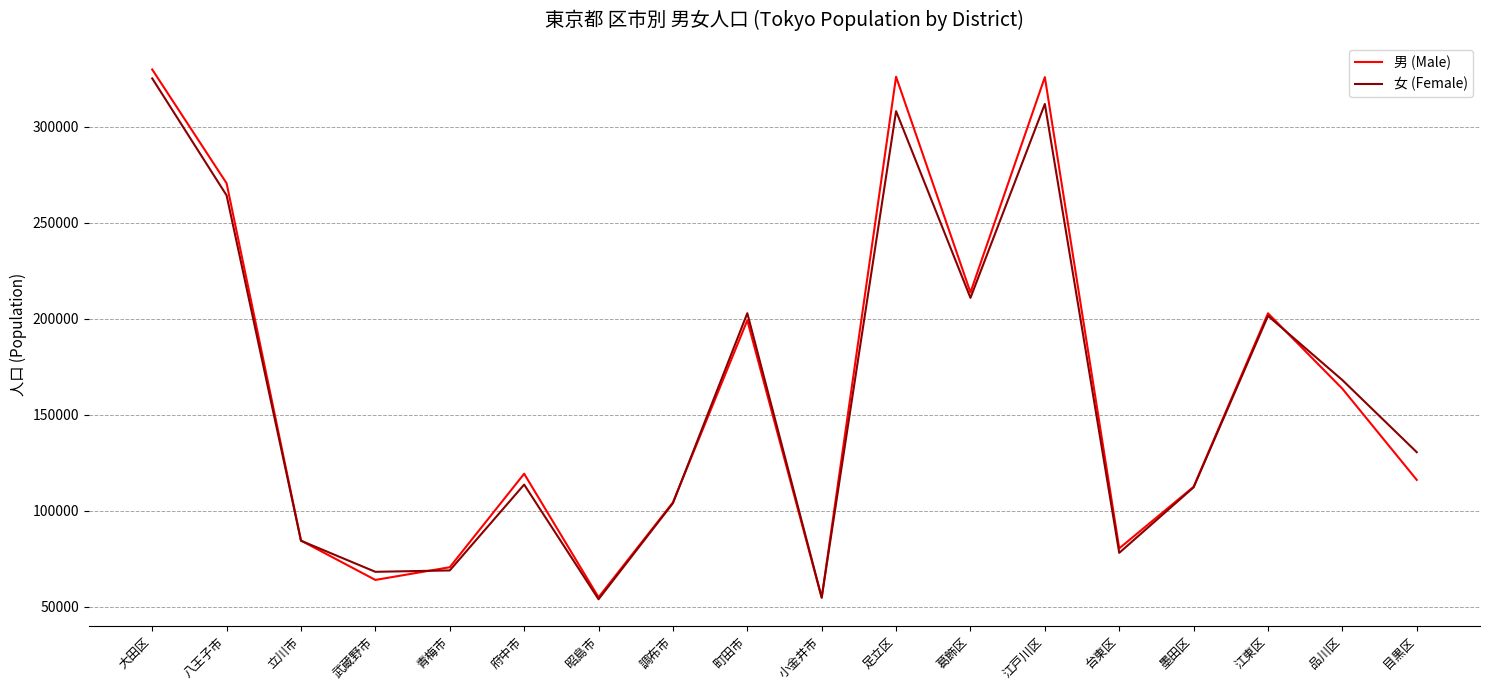

The 男 (Male) series shows 270568 at 八王子市. True or false?

True